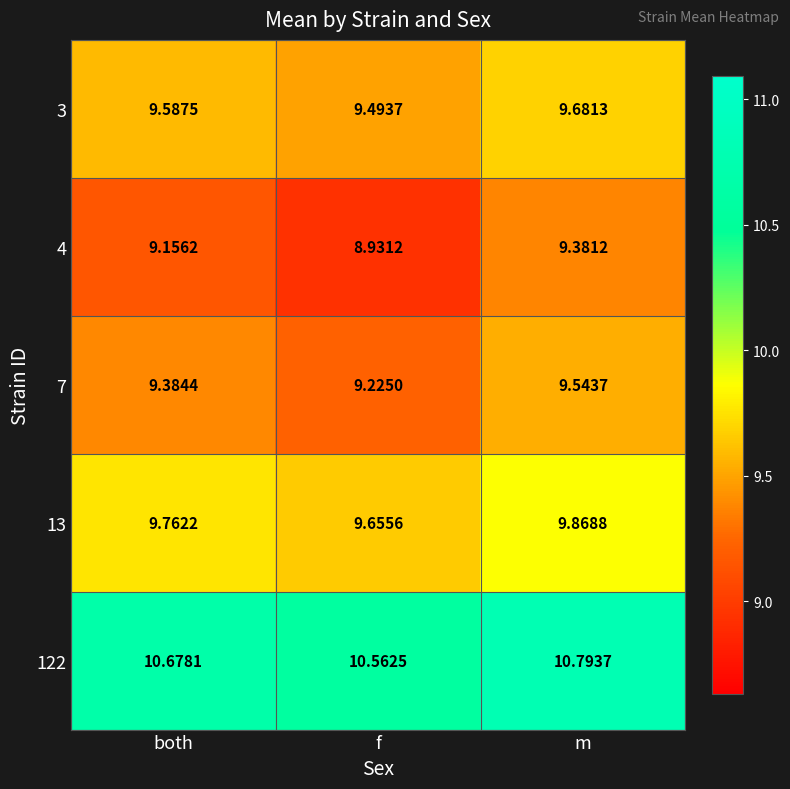

At which label is 13 closest to 9?

f